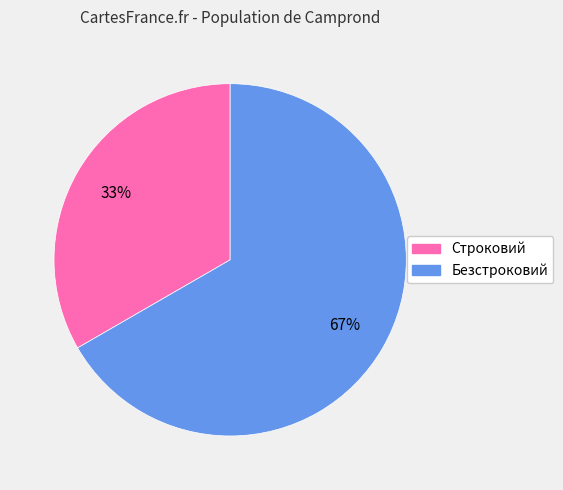

Approximately how many times larger is the value at Строковий compared to Безстроковий?

0.5